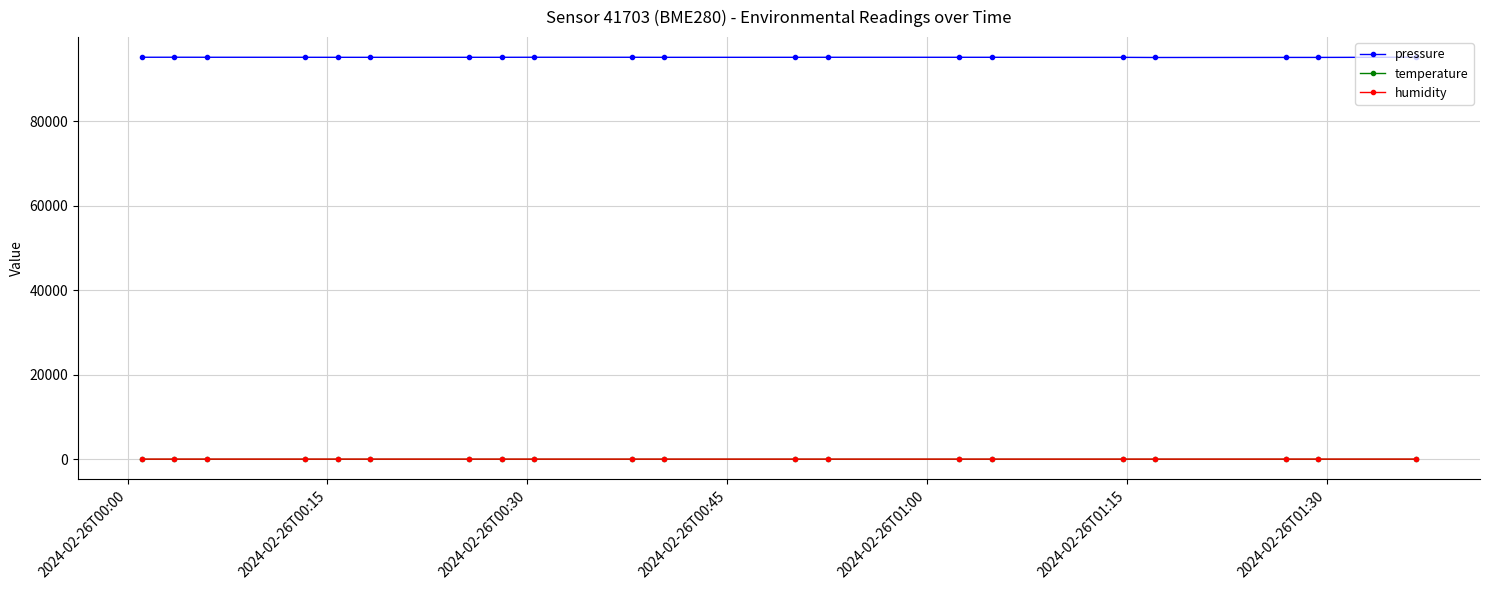

Which series has the largest range (max minus min)?

pressure